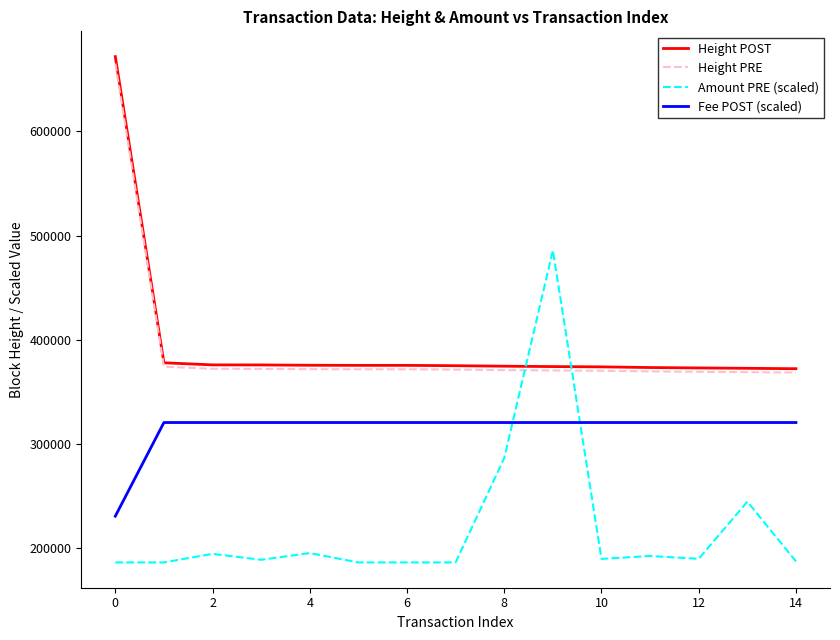

What is the greatest value displayed?

671802.0